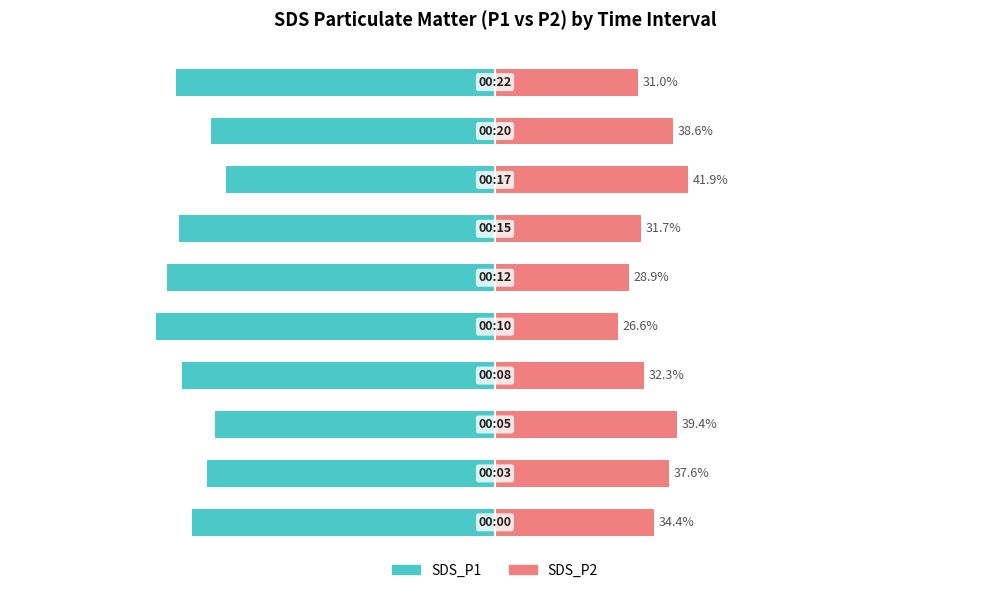

How many groups of bars are there?

10